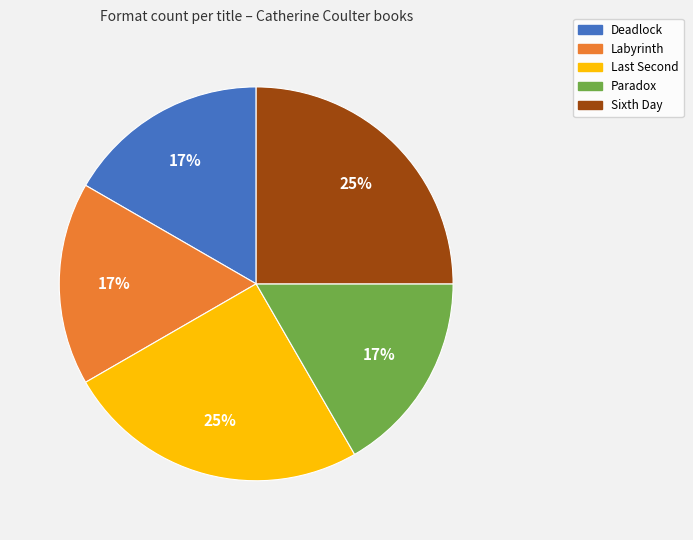

To the nearest percent, what percentage of the pie is Labyrinth?

17%